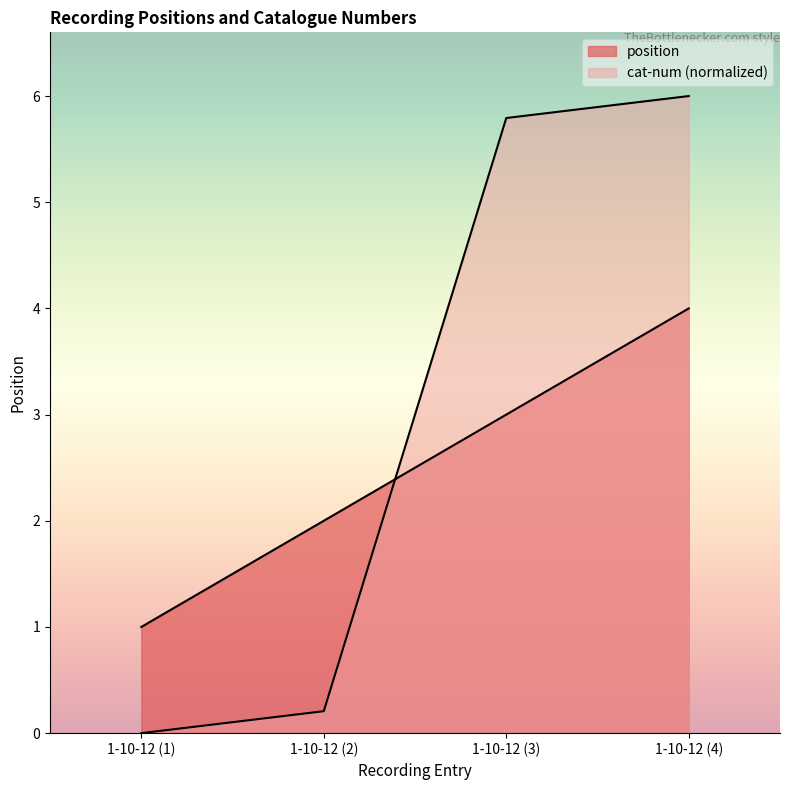

What is the label of the 4th point from the right?

1-10-12 (1)